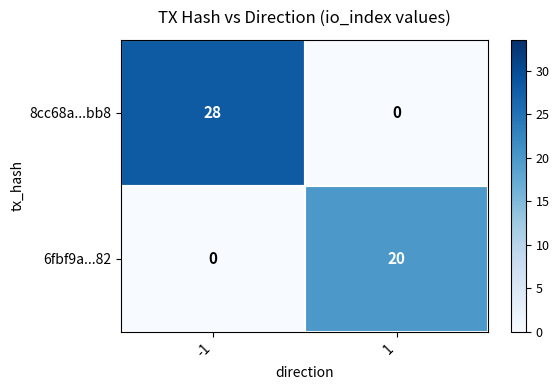

The value of 6fbf9a...82 at -1 is 6. True or false?

False